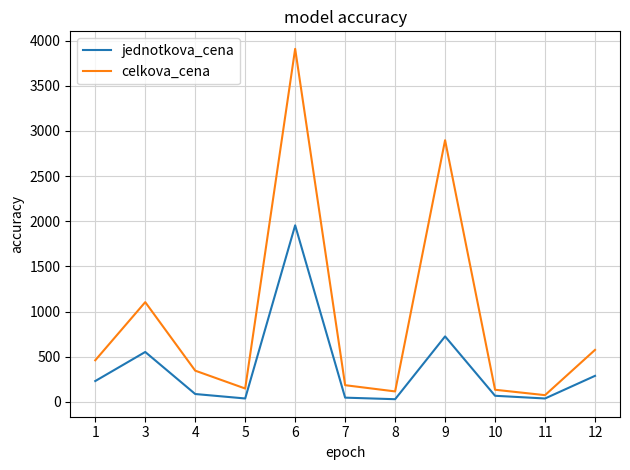

True or false: jednotkova_cena has a value of 724.5 at 9.

True